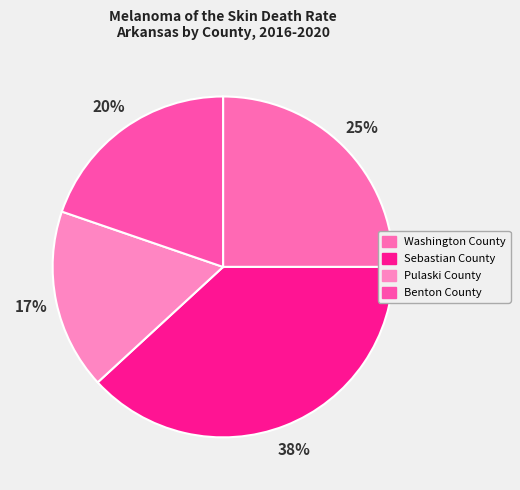

Which category has the biggest portion of the pie?

Sebastian County